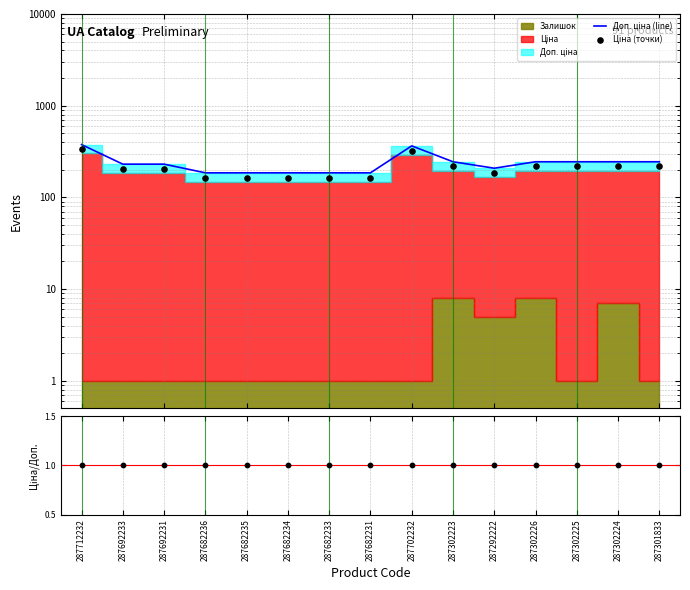

At how many categories does at least one series exceed 61?

15